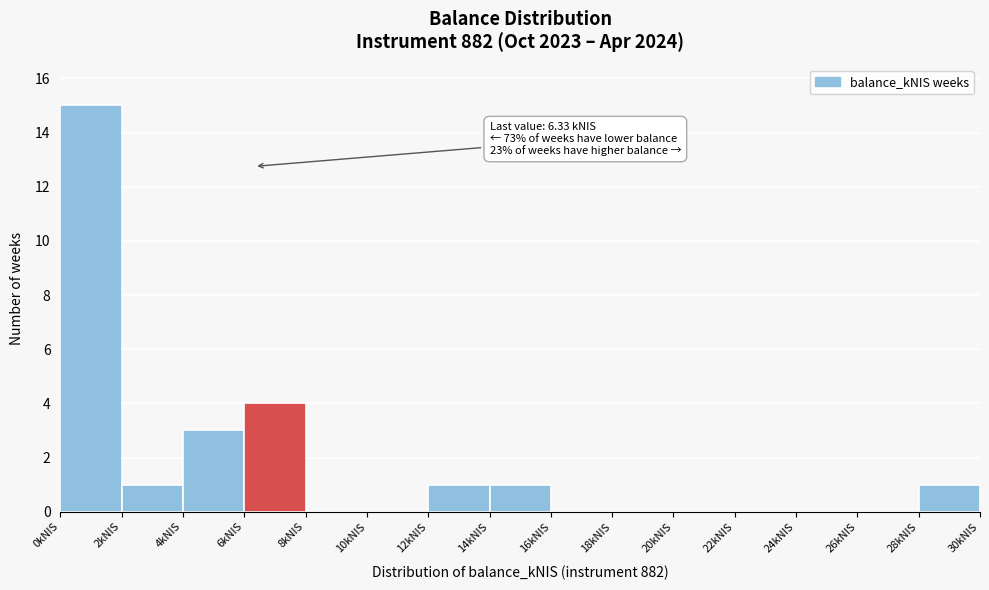

Which range on the x-axis has the tallest bar?

0 to 2